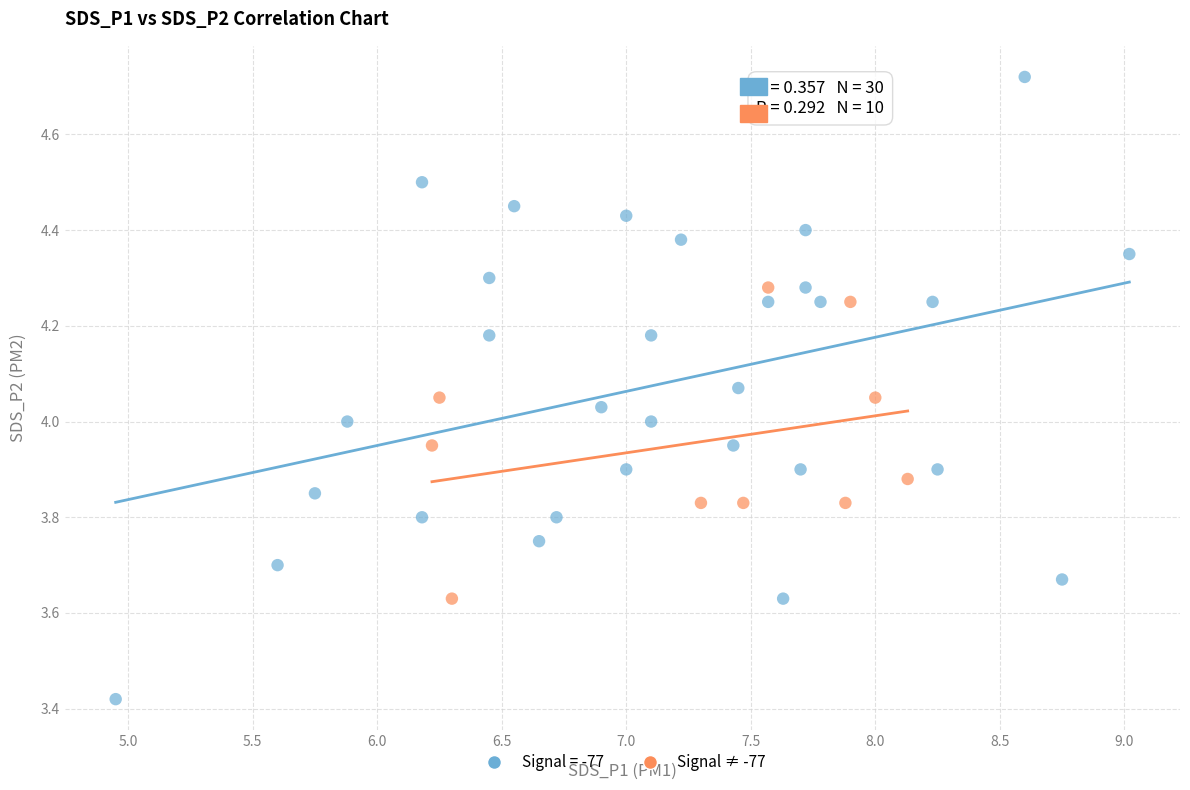

Which series contains the lowest Y value?

Signal = -77